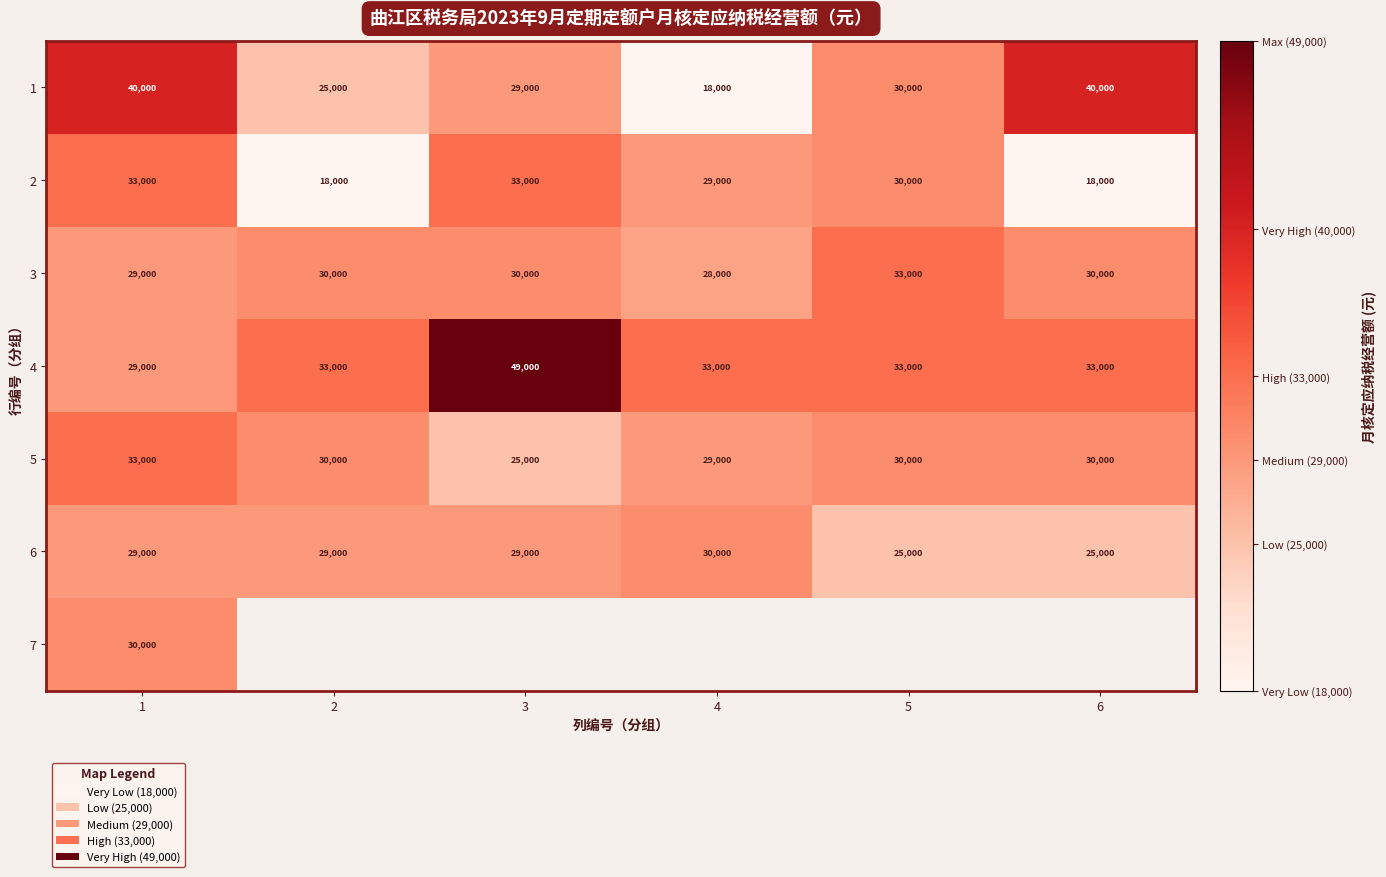

What is the difference between the maximum and minimum values in the 1 series?

22000